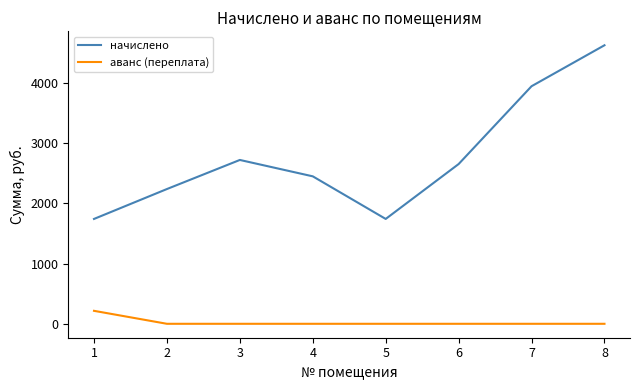

How many distinct data groups are displayed?

2